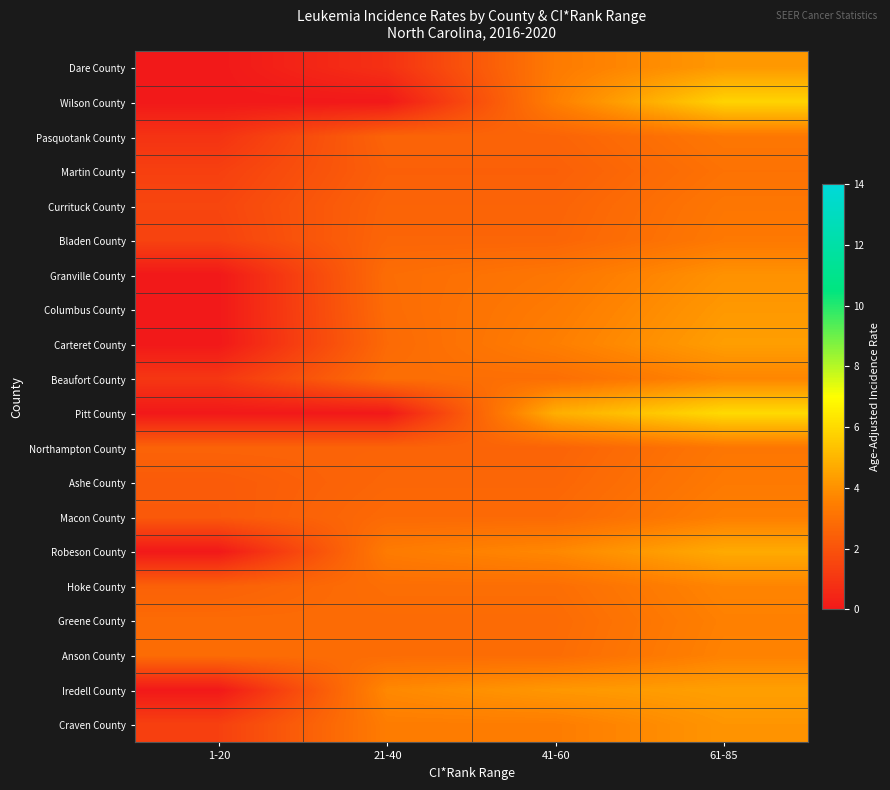

Reading left to right, what are all the values shown in this chart?

Dare County: 1-20=0.0	21-40=0.8	41-60=3.4	61-85=4.2
Wilson County: 1-20=0.0	21-40=0.0	41-60=3.5	61-85=5.8
Pasquotank County: 1-20=0.9	21-40=2.6	41-60=2.6	61-85=3.2
Martin County: 1-20=1.3	21-40=2.4	41-60=2.4	61-85=3.1
Currituck County: 1-20=1.5	21-40=2.6	41-60=2.6	61-85=3.2
Bladen County: 1-20=1.4	21-40=2.6	41-60=2.6	61-85=3.3
Granville County: 1-20=0.0	21-40=2.9	41-60=3.2	61-85=4.0
Columbus County: 1-20=0.0	21-40=2.9	41-60=3.4	61-85=4.2
Carteret County: 1-20=0.0	21-40=2.8	41-60=3.5	61-85=4.3
Beaufort County: 1-20=1.0	21-40=2.9	41-60=2.9	61-85=3.7
Pitt County: 1-20=0.0	21-40=0.0	41-60=4.8	61-85=6.0
Northampton County: 1-20=2.6	21-40=2.6	41-60=2.6	61-85=3.2
Ashe County: 1-20=2.3	21-40=2.7	41-60=2.7	61-85=3.3
Macon County: 1-20=2.2	21-40=2.8	41-60=2.8	61-85=3.5
Robeson County: 1-20=0.0	21-40=3.4	41-60=3.7	61-85=4.7
Hoke County: 1-20=2.5	21-40=2.9	41-60=2.9	61-85=3.7
Greene County: 1-20=2.8	21-40=2.8	41-60=2.8	61-85=3.5
Anson County: 1-20=2.9	21-40=2.9	41-60=2.9	61-85=3.6
Iredell County: 1-20=0.0	21-40=3.8	41-60=4.2	61-85=4.4
Craven County: 1-20=1.4	21-40=3.4	41-60=3.4	61-85=4.1